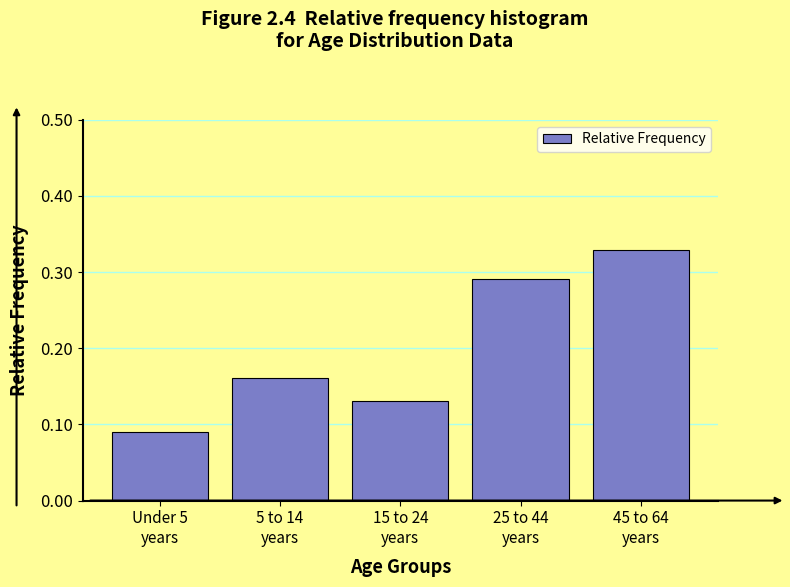

Count the values in the range 0 to 1.

5